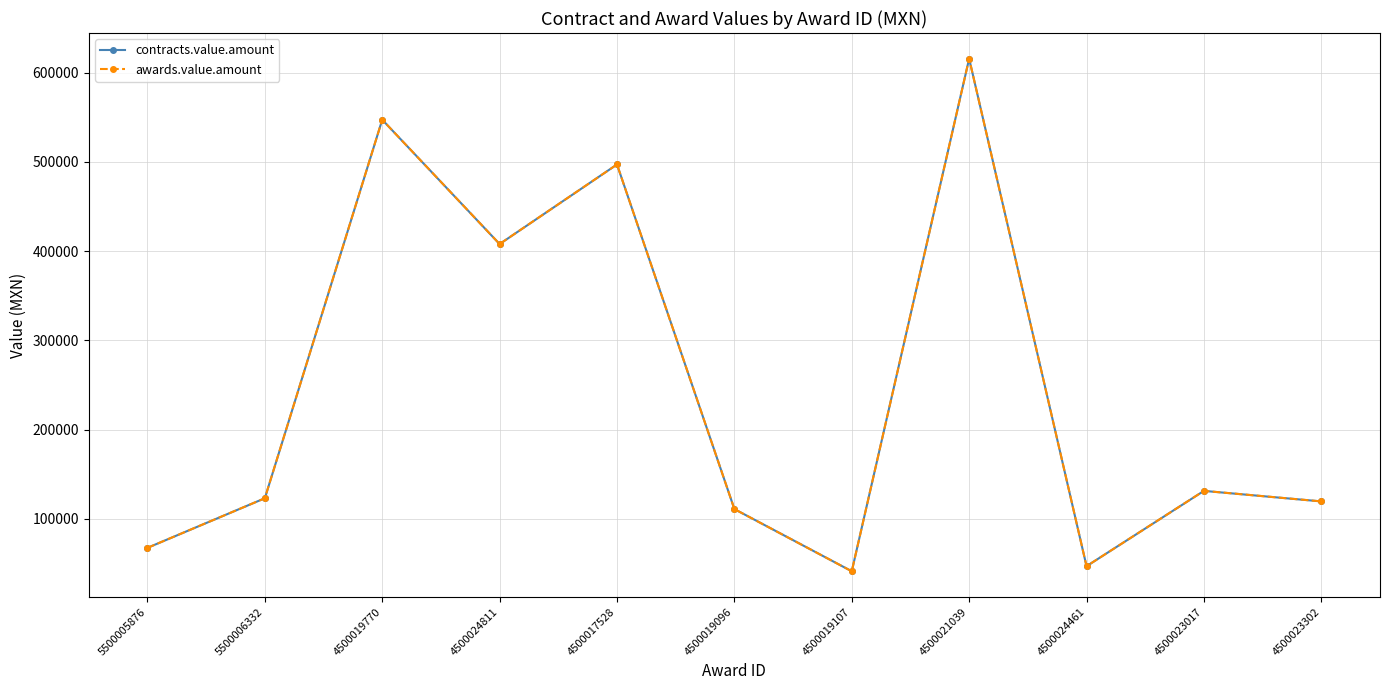

Which has a higher value, 4500021039 or 4500024461?

4500021039